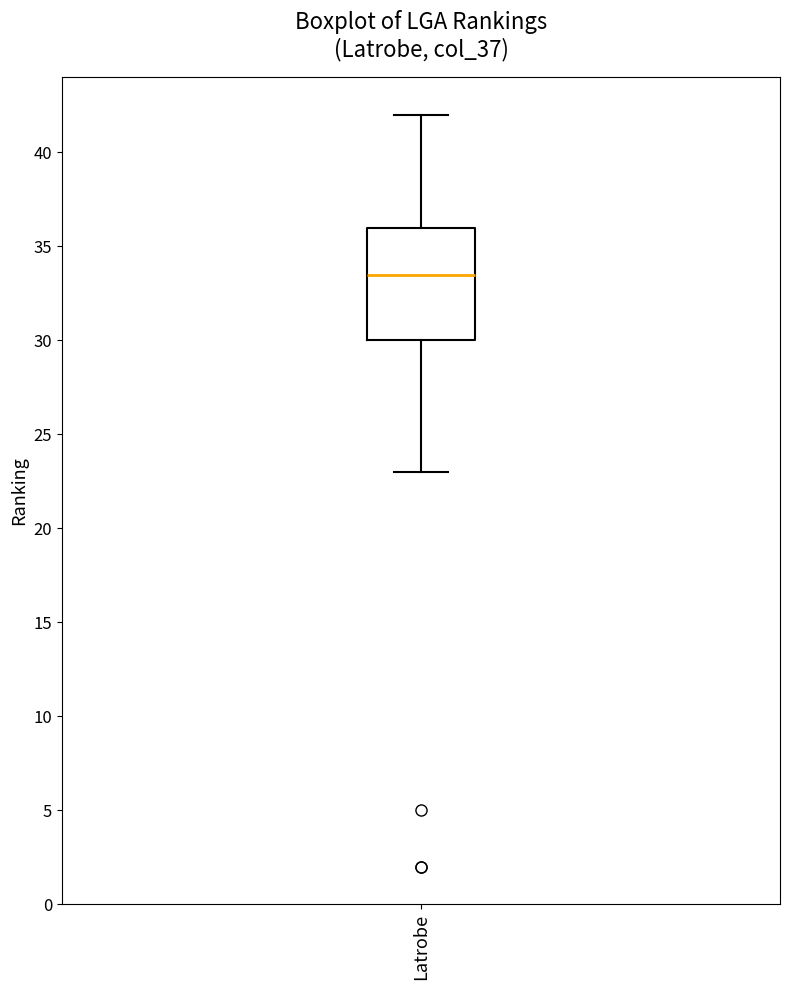

Read this box plot against the y-axis: the position of the median line, the range covered by the box, and the ends of both whiskers. The values are not printed on the chart, so give them approximately, as read against the axis.

median 33.5, box 30.0 to 36.0, whiskers 23.0 to 42.0